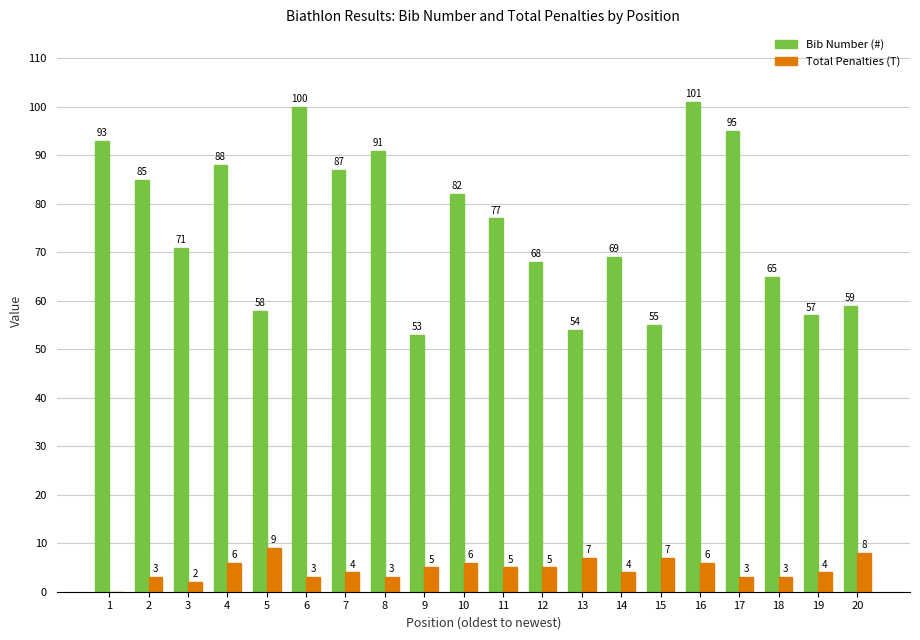

Reading left to right, what are all the values shown in this chart?

Bib Number (#): 1=93	2=85	3=71	4=88	5=58	6=100	7=87	8=91	9=53	10=82	11=77	12=68	13=54	14=69	15=55	16=101	17=95	18=65	19=57	20=59
Total Penalties (T): 1=0	2=3	3=2	4=6	5=9	6=3	7=4	8=3	9=5	10=6	11=5	12=5	13=7	14=4	15=7	16=6	17=3	18=3	19=4	20=8